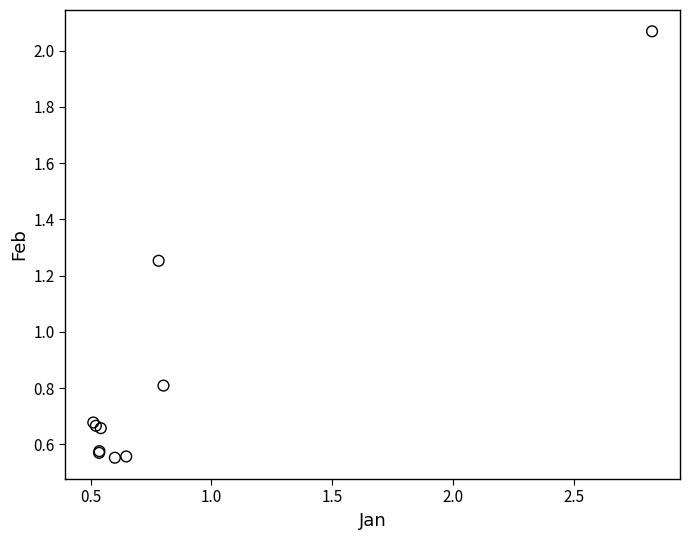

What Y value in the scatter plot is closest to 1?

0.8